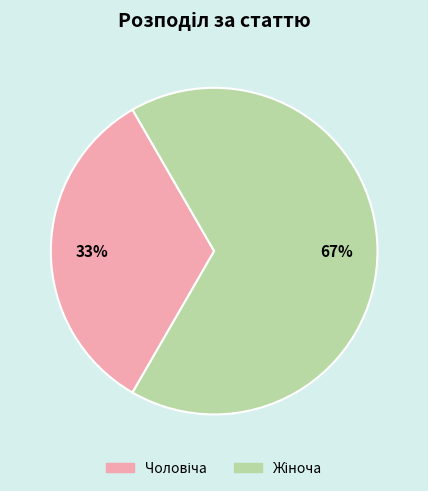

To the nearest percent, what is the average slice percentage?

50%